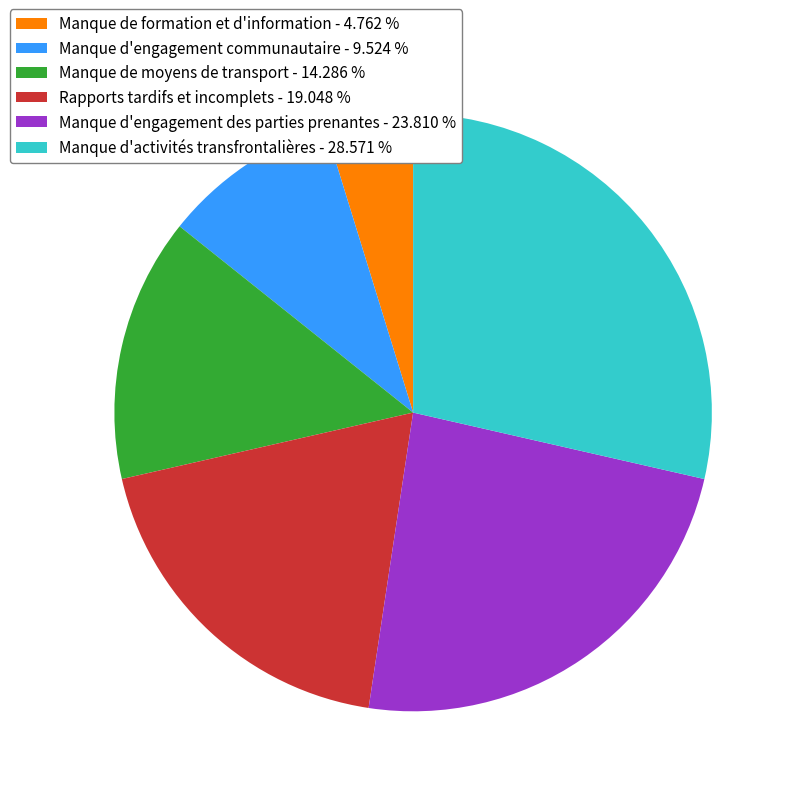

Is the sum of Manque de formation et d'information - 4.762 % and Manque d'engagement communautaire - 9.524 % greater than half?

No